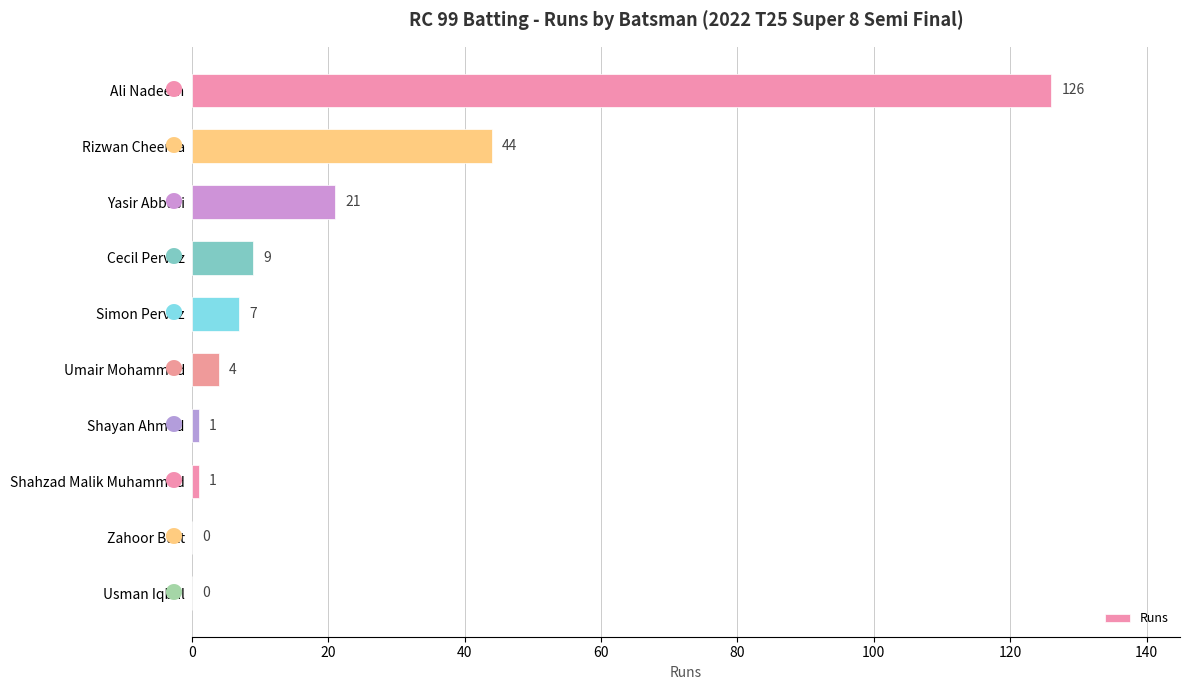

How many positive values are there?

8